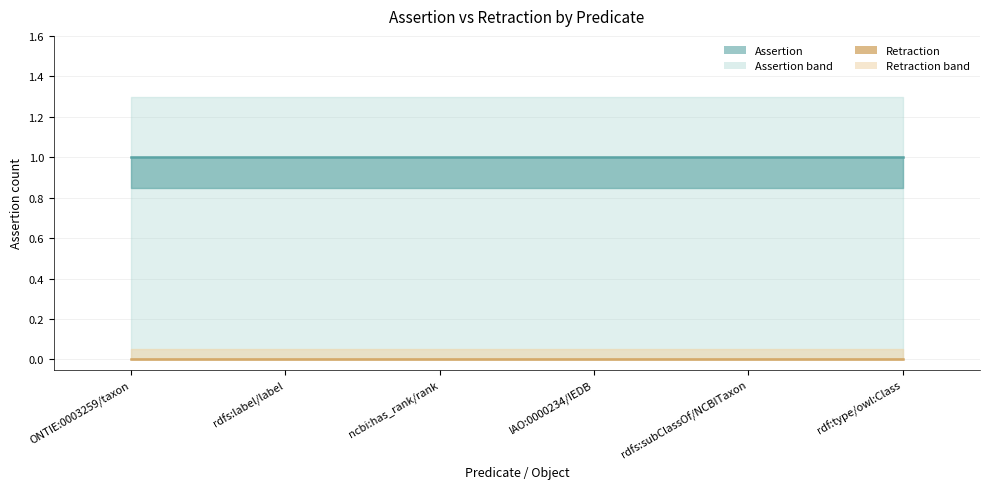

Rank the categories by retraction value from highest to lowest.

ONTIE:0003259/taxon, rdfs:label/label, ncbi:has_rank/rank, IAO:0000234/IEDB, rdfs:subClassOf/NCBITaxon, rdf:type/owl:Class